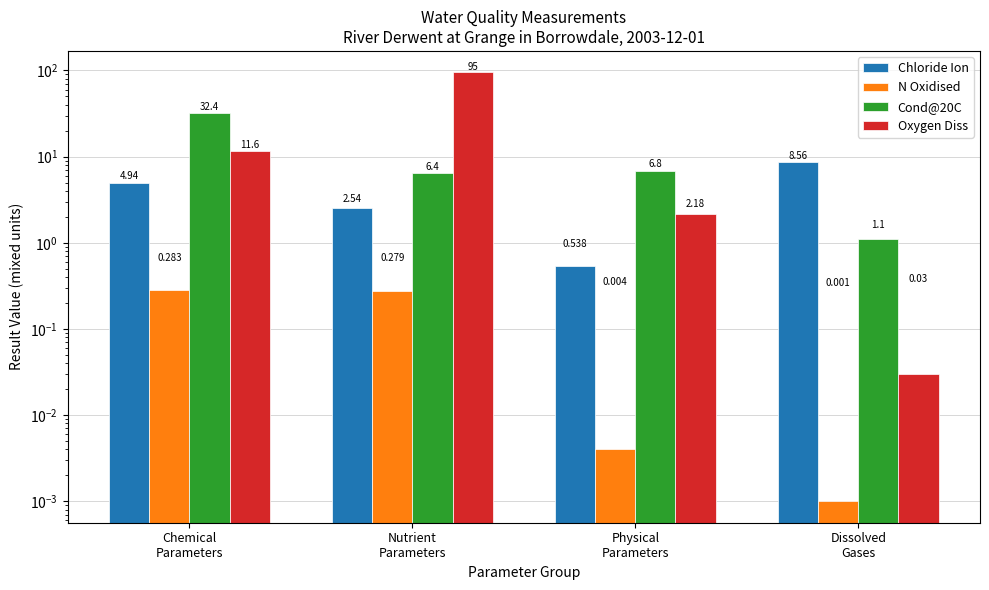

Which category has the highest value in the N Oxidised series?

Chemical
Parameters